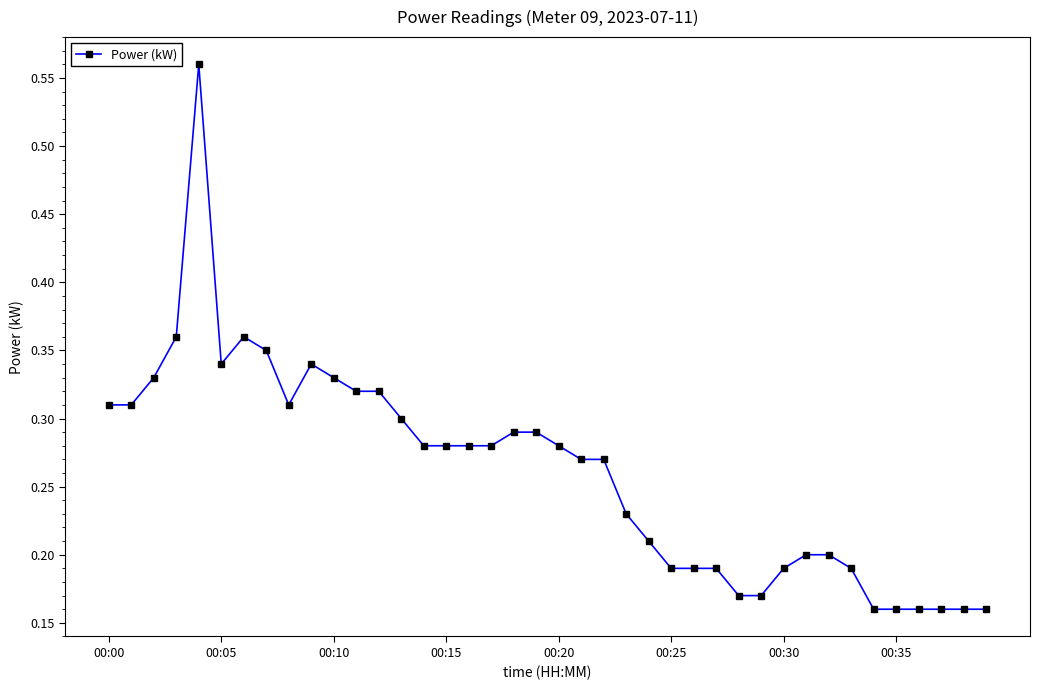

What is the sum of all values?

10.5